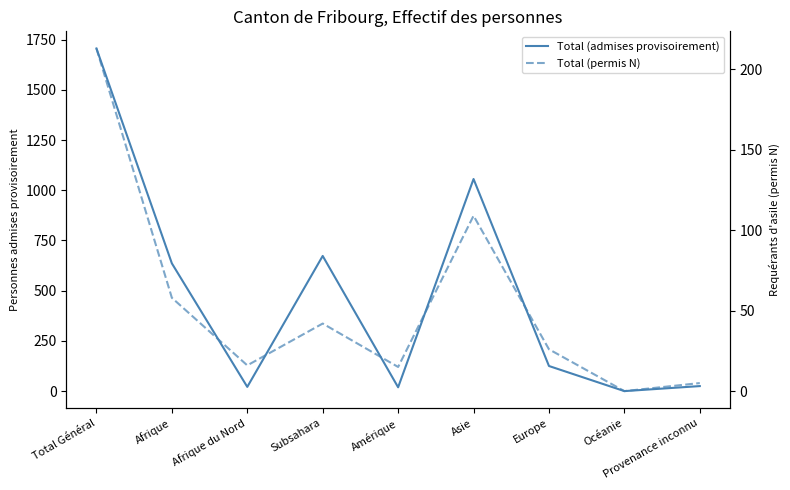

What is the sum of the Total (admises provisoirement) values at Amérique and Asie?

1075